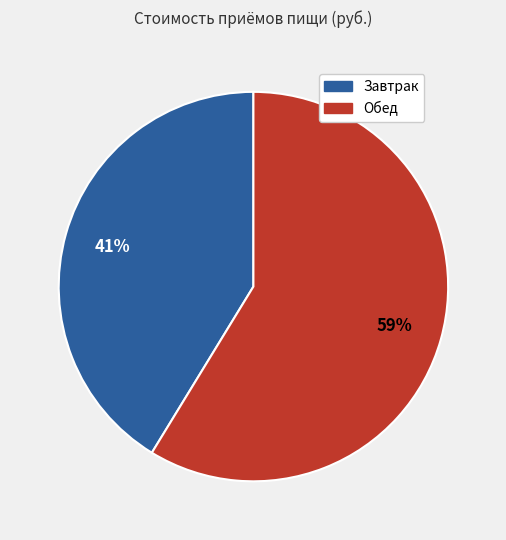

How many segments does this pie chart have?

2